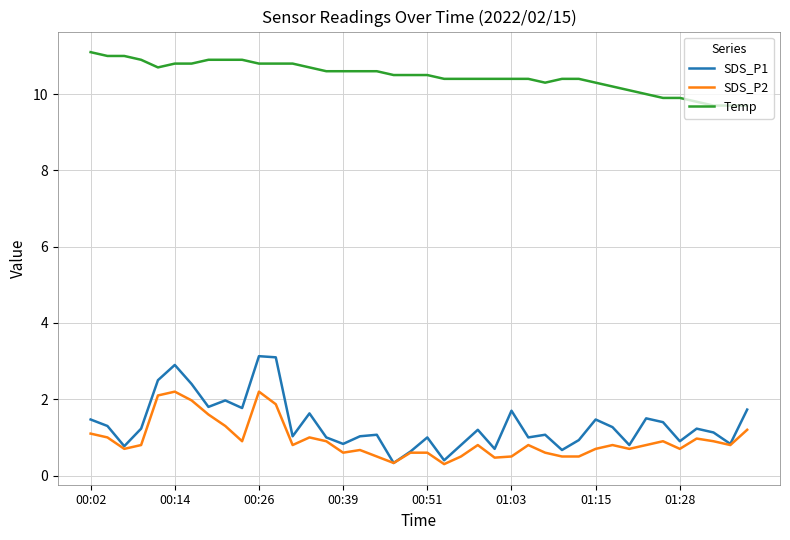

True or false: SDS_P2 and Temp intersect in this chart.

False